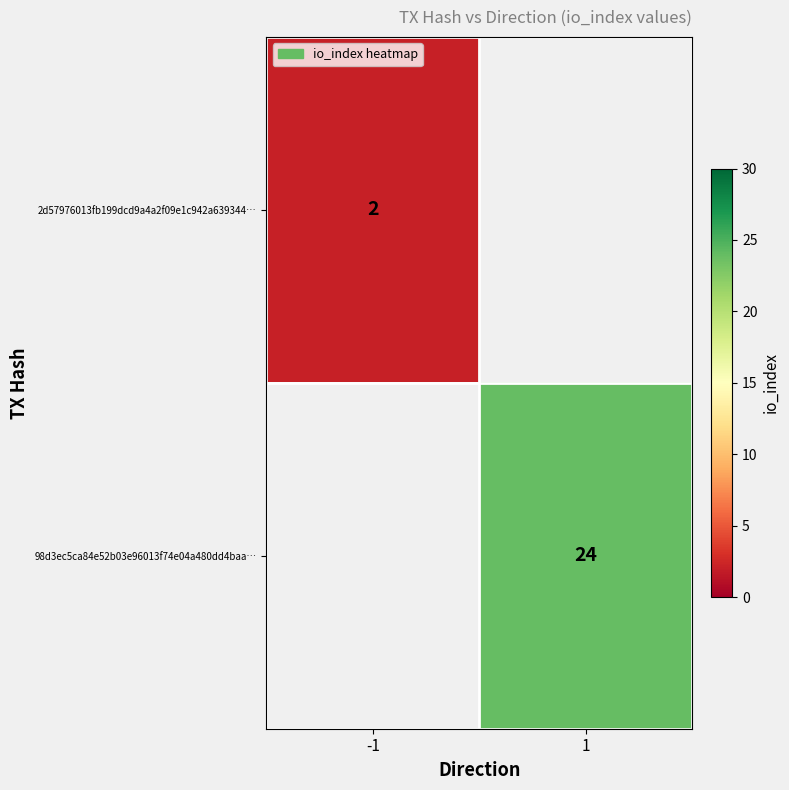

True or false: 2d57976013fb199dcd9a4a2f09e1c942a639344… has a value of 3 at -1.

False